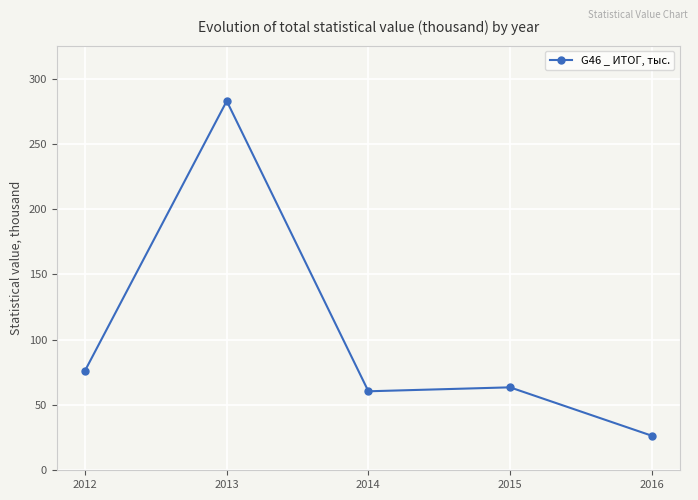

Reading left to right, transcribe all the data shown in this chart.

76.4	282.9	60.5	63.5	26.5